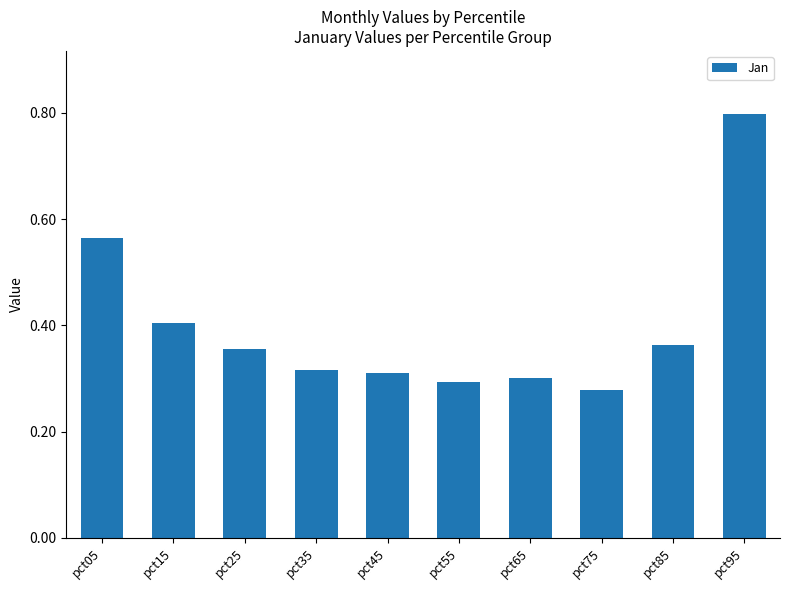

The chart shows a value of 0.3 at pct35. True or false?

True